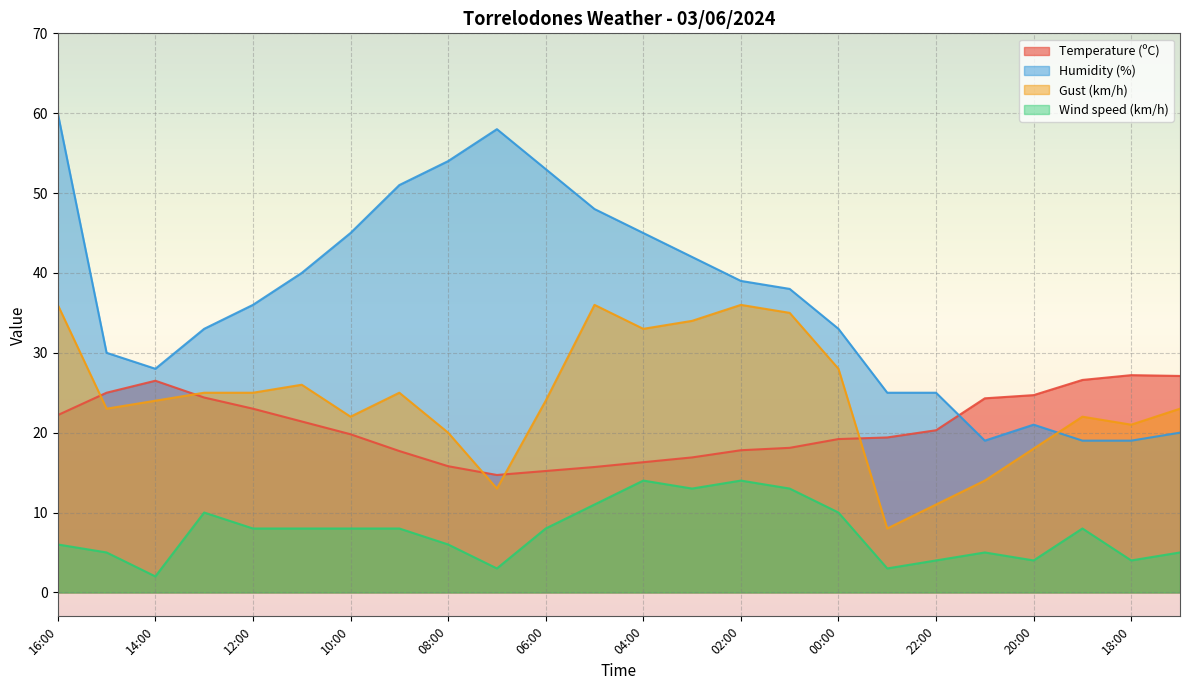

How many data points in Temperature (ºC) are above 20?

12